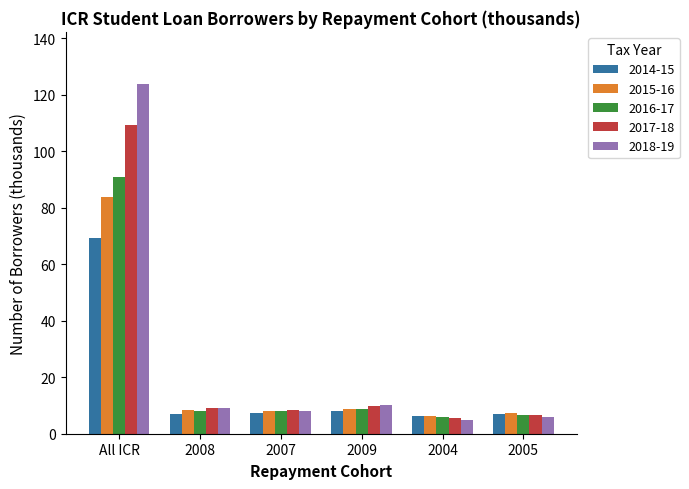

What is the value of the 2016-17 bar at the 4th from the left?

8.6